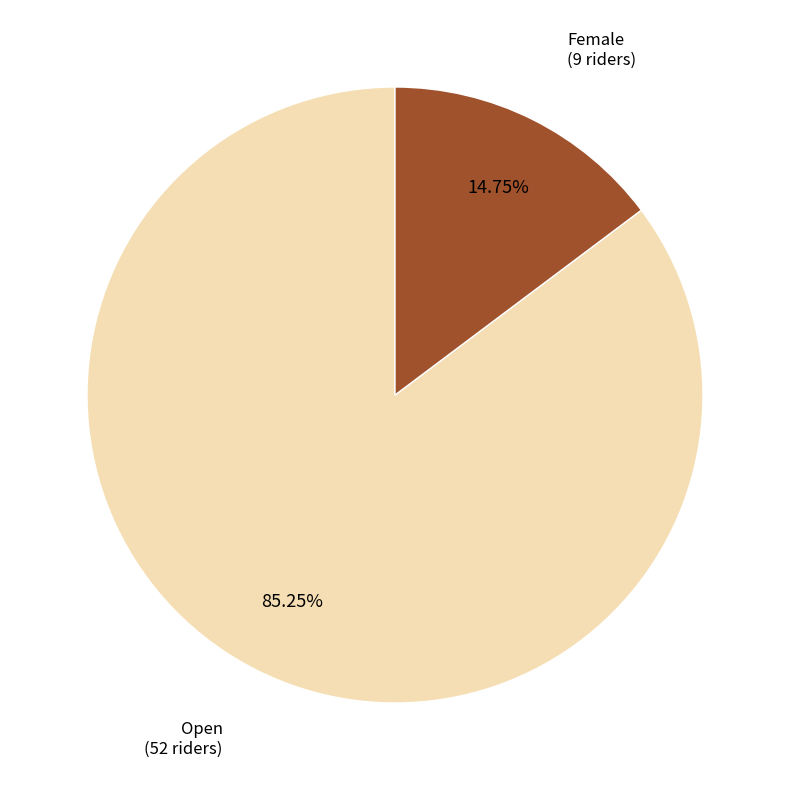

Does any single category account for the majority?

Yes